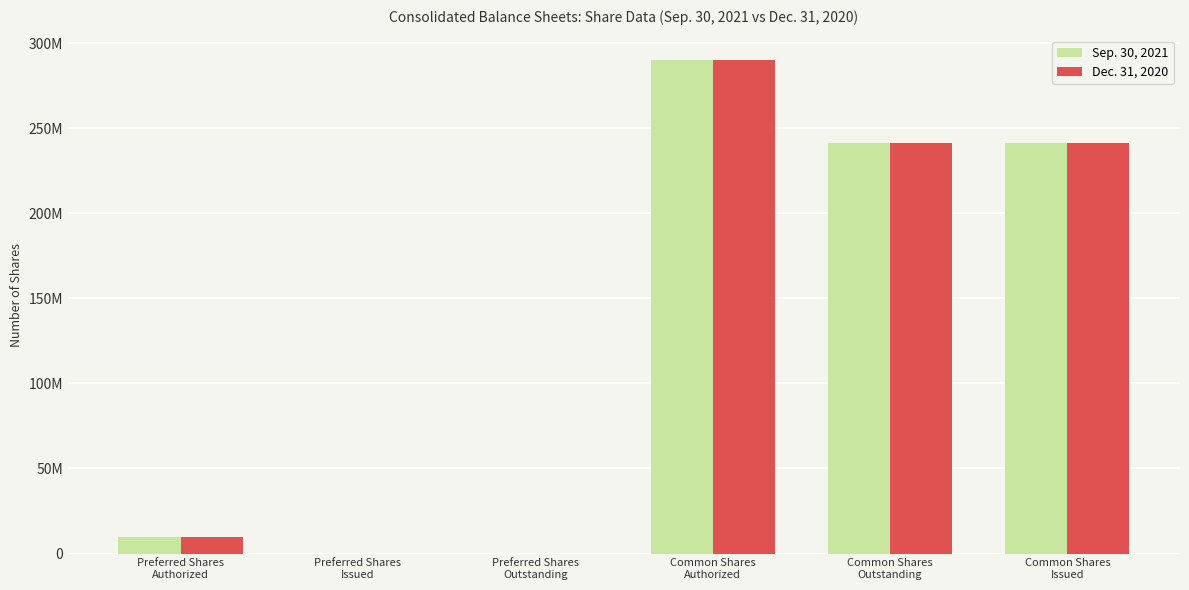

Is it true that Sep. 30, 2021 equals 158012447 at Common Shares
Issued?

False